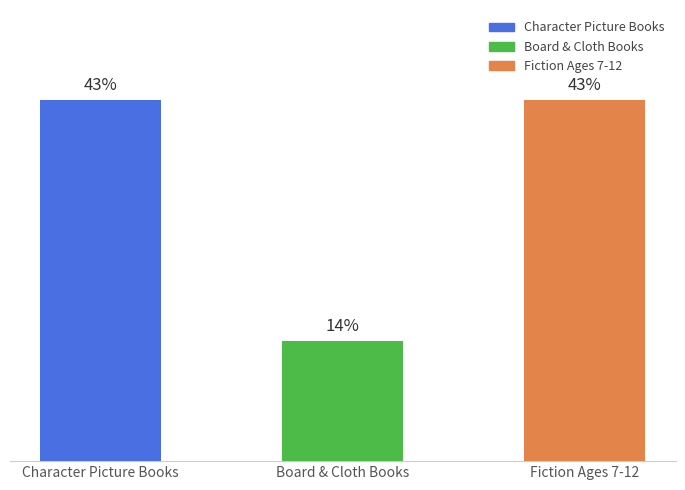

What is the ratio of the value at Fiction Ages 7-12 to the value at Character Picture Books?

1.0